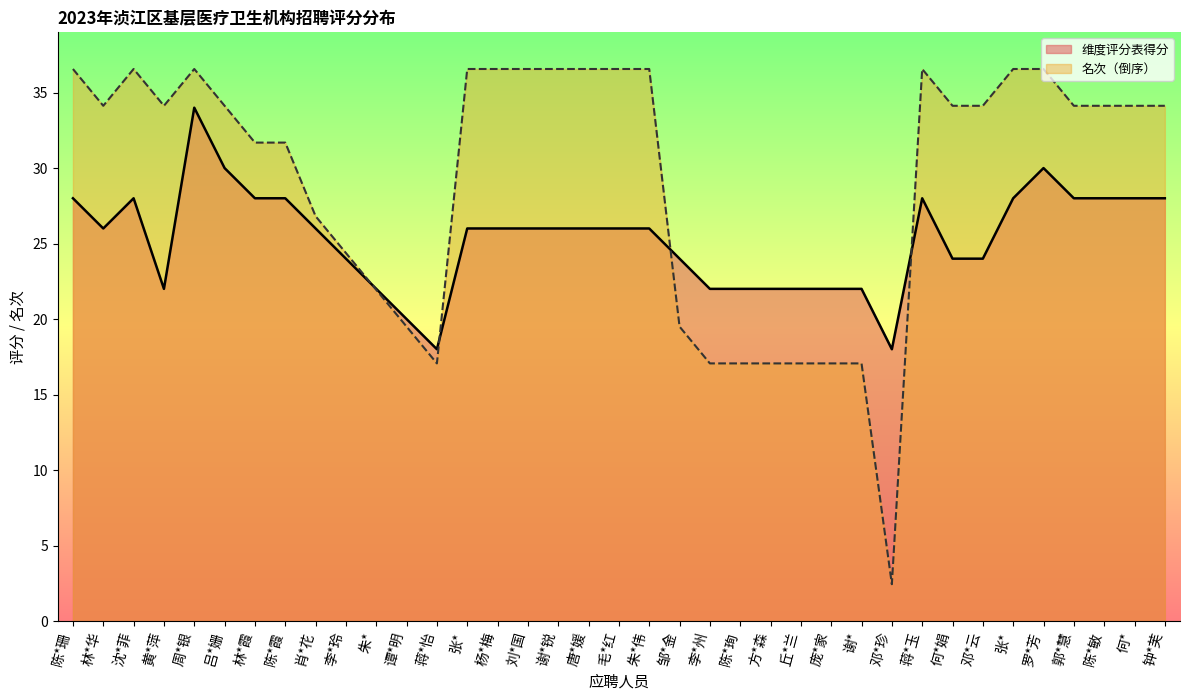

What is the label of the 6th point from the right?

张*